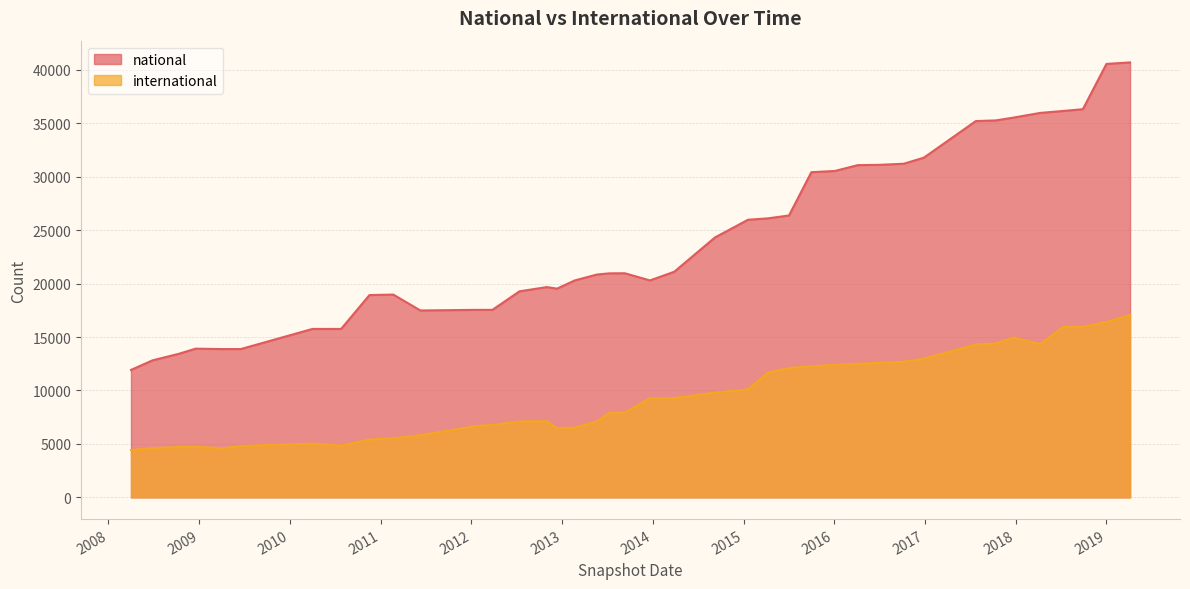

What is the value of the international point at the 31st from the left?

14339